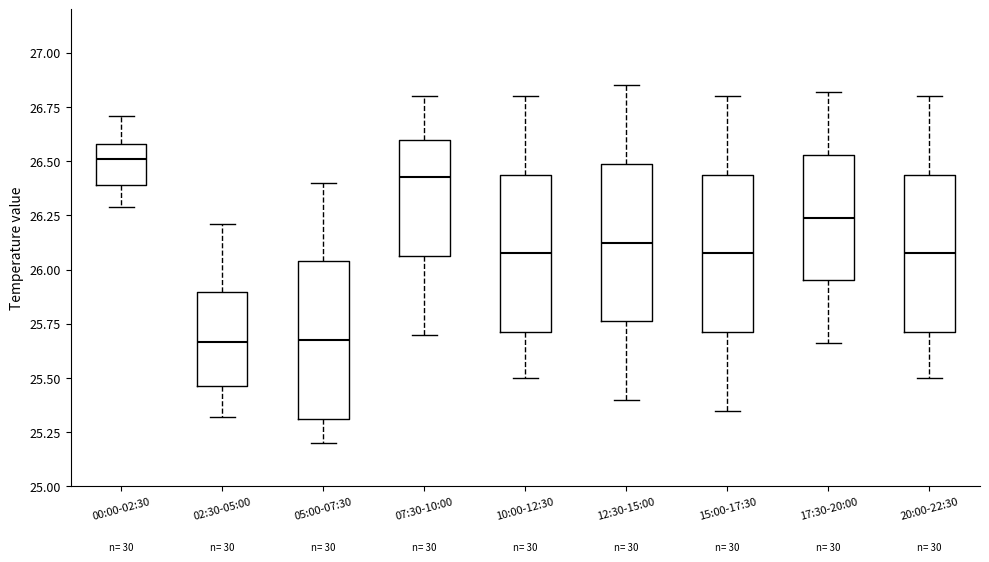

Reading left to right, read every box against the y-axis: the position of its median line, the range the box covers, and the ends of its whiskers. The values are not printed on the chart, so give them approximately, as read against the axis.

00:00-02:30: median 26.50, box 26.40 to 26.60, whiskers 26.30 to 26.70
02:30-05:00: median 25.65, box 25.45 to 25.90, whiskers 25.30 to 26.20
05:00-07:30: median 25.70, box 25.30 to 26.05, whiskers 25.20 to 26.40
07:30-10:00: median 26.45, box 26.05 to 26.60, whiskers 25.70 to 26.80
10:00-12:30: median 26.10, box 25.70 to 26.45, whiskers 25.50 to 26.80
12:30-15:00: median 26.15, box 25.75 to 26.50, whiskers 25.40 to 26.85
15:00-17:30: median 26.10, box 25.70 to 26.45, whiskers 25.35 to 26.80
17:30-20:00: median 26.25, box 25.95 to 26.55, whiskers 25.65 to 26.80
20:00-22:30: median 26.10, box 25.70 to 26.45, whiskers 25.50 to 26.80